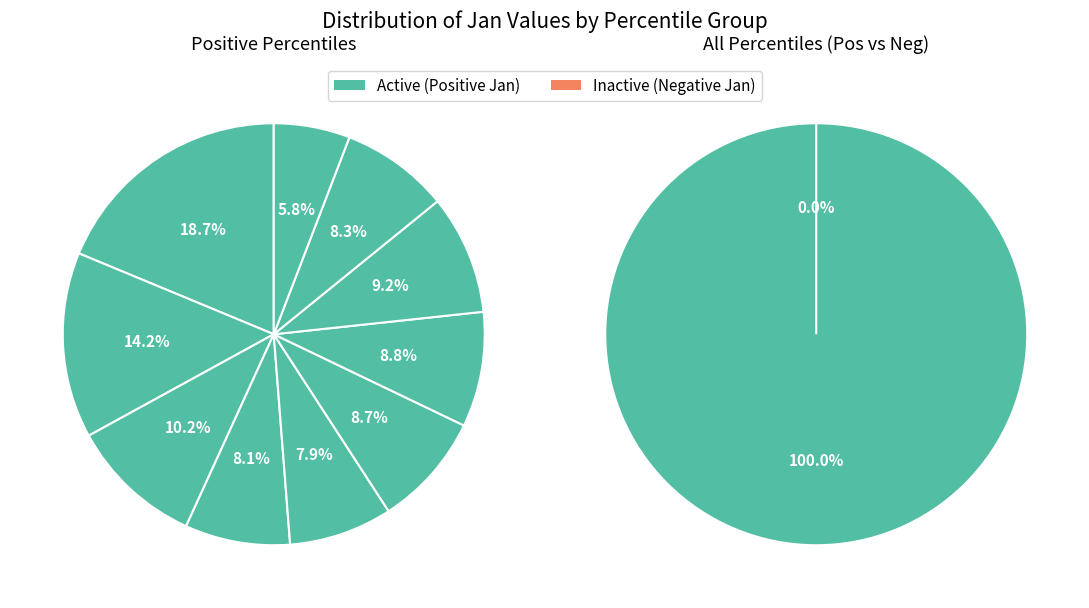

What portion of the pie excludes 5?

91.3%